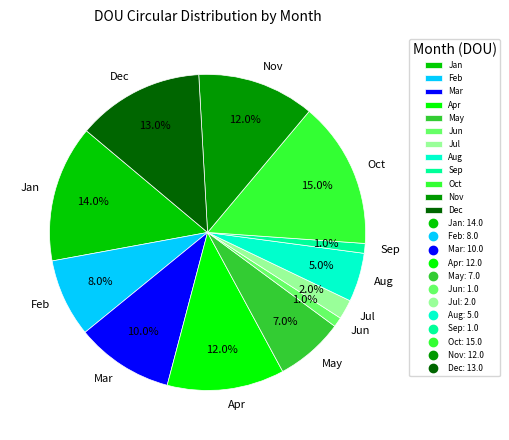

What percentage do May and Feb together represent?

15.0%